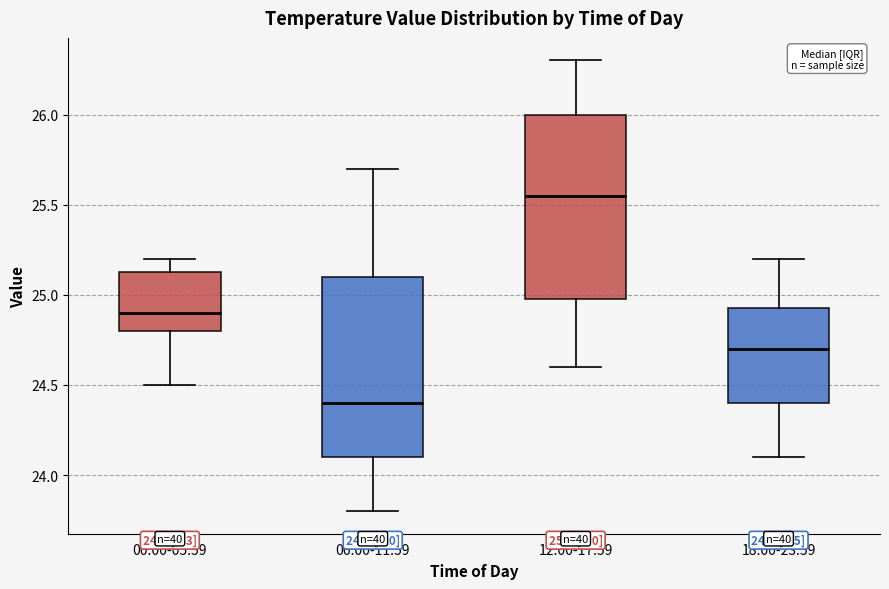

Which box has the highest median line?

12:00-17:59